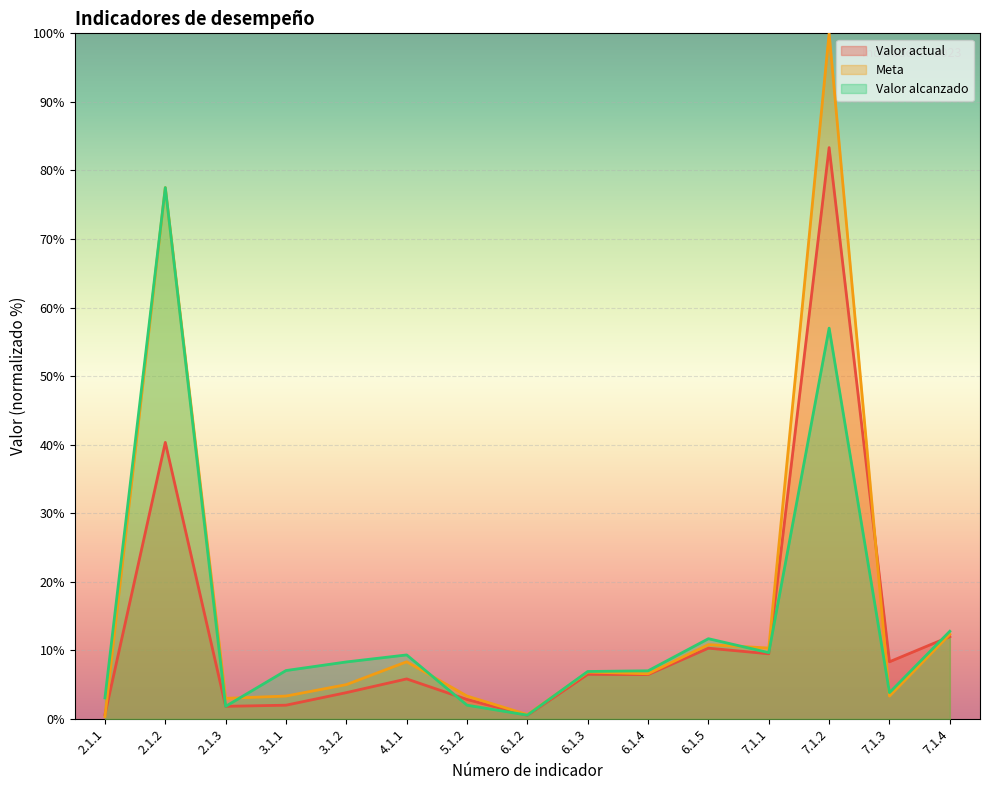

Which series has the largest range (max minus min)?

Meta